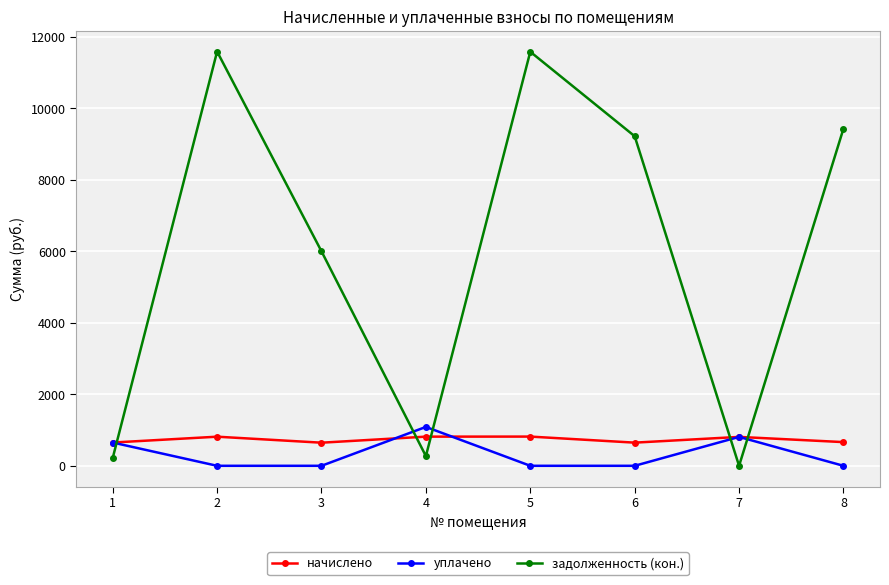

What are all the series names shown in the legend?

начислено, уплачено, задолженность (кон.)